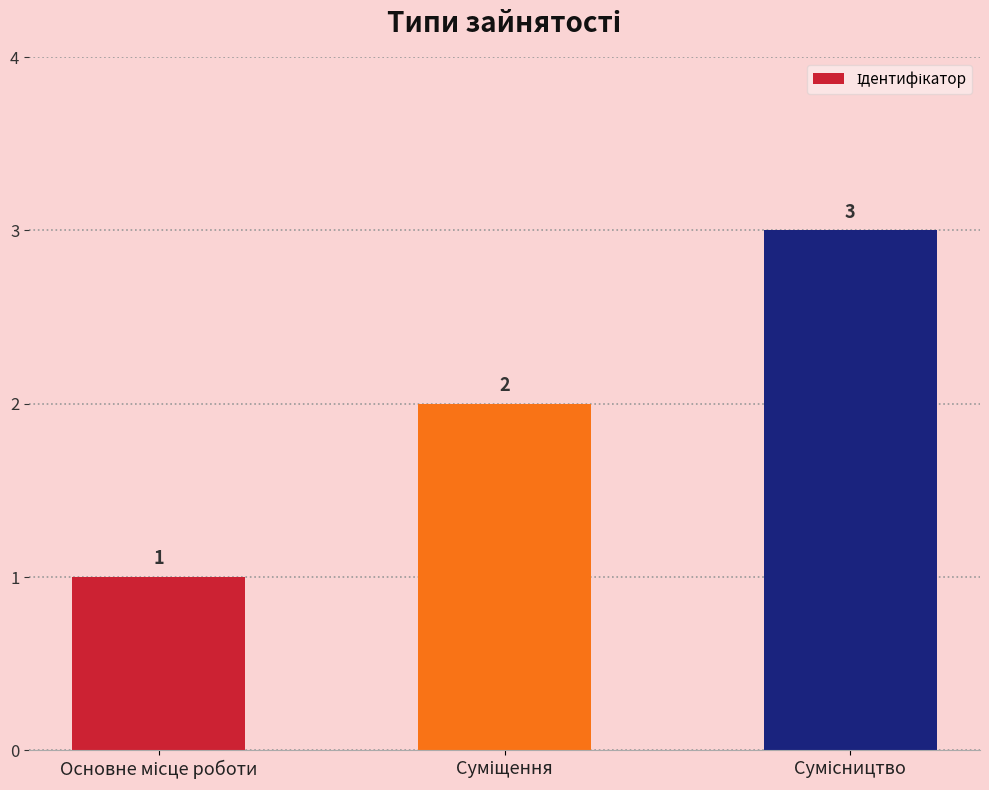

What is the sum of all values?

6